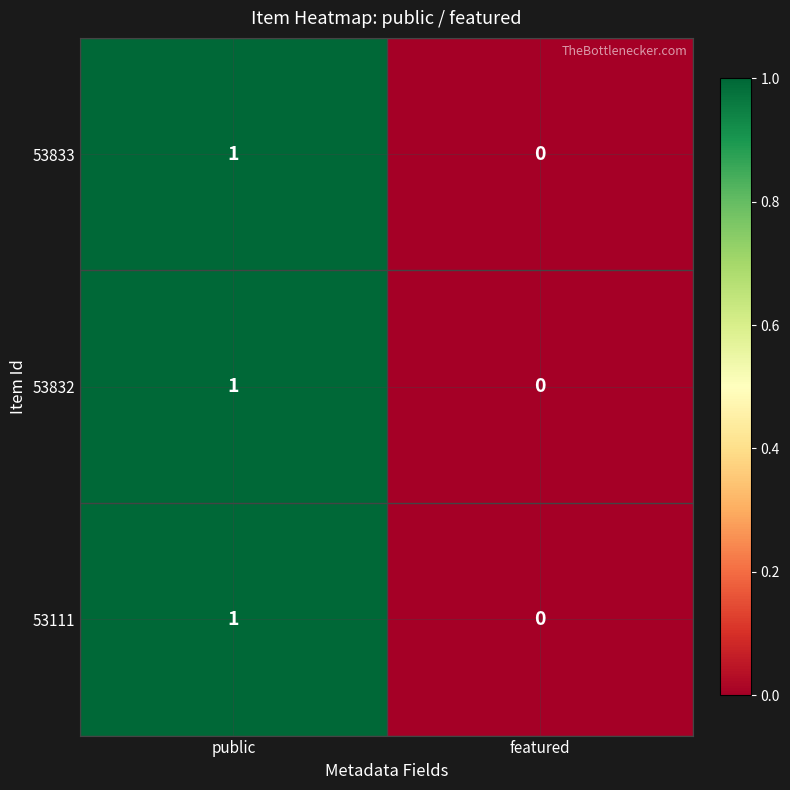

Reading right to left, list all the values displayed in this chart.

53833: featured=0	public=1
53832: featured=0	public=1
53111: featured=0	public=1